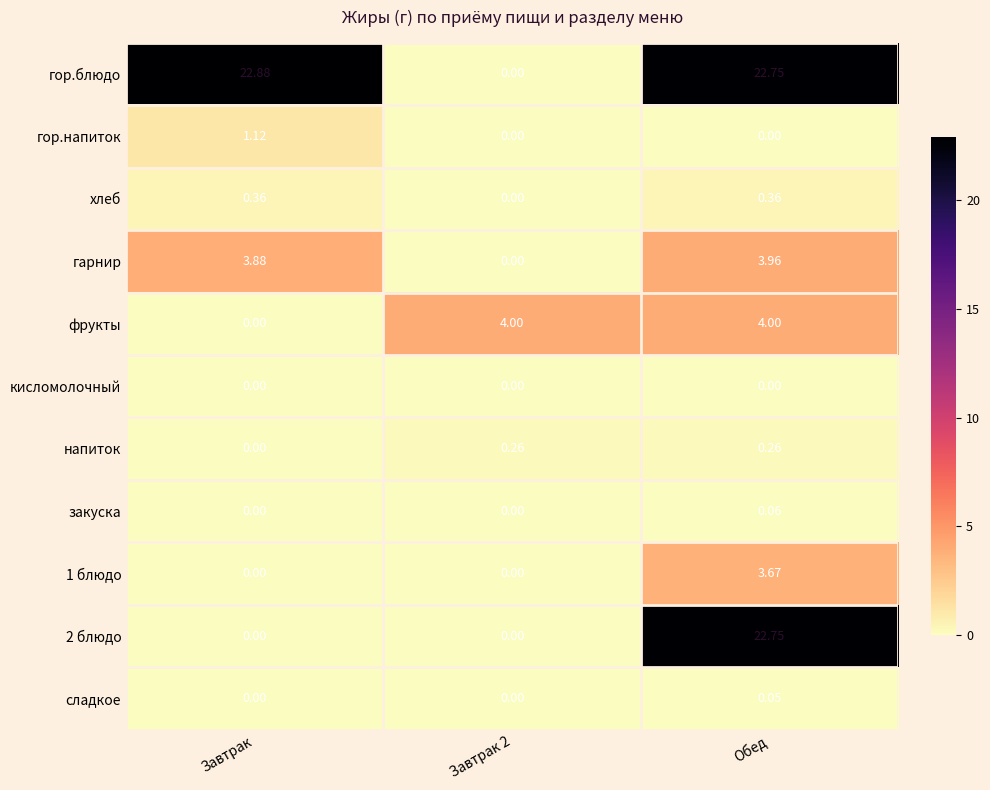

Which category has the highest value across all series?

Завтрак